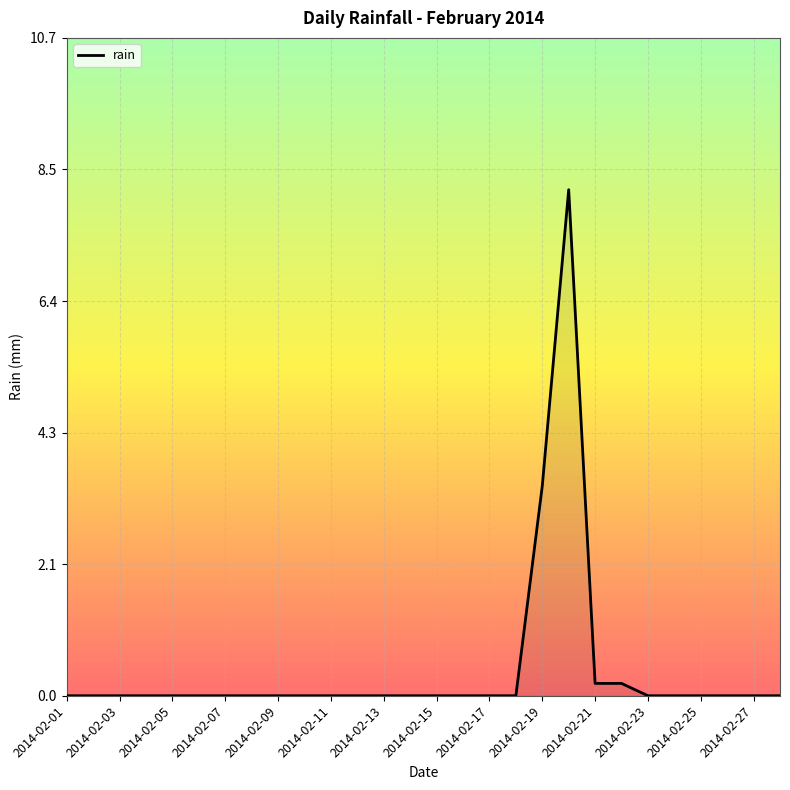

What is the maximum value shown in the chart?

8.2